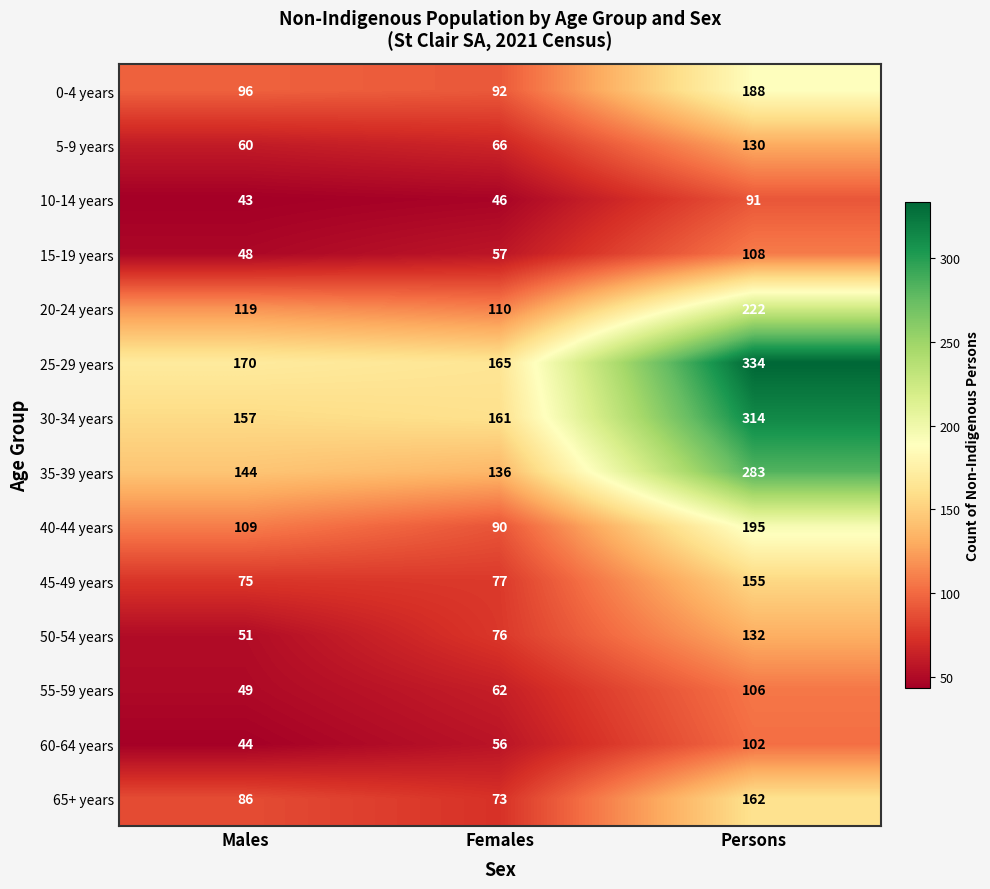

At Persons, list the series in order from smallest to largest.

10-14 years, 60-64 years, 55-59 years, 15-19 years, 5-9 years, 50-54 years, 45-49 years, 65+ years, 0-4 years, 40-44 years, 20-24 years, 35-39 years, 30-34 years, 25-29 years